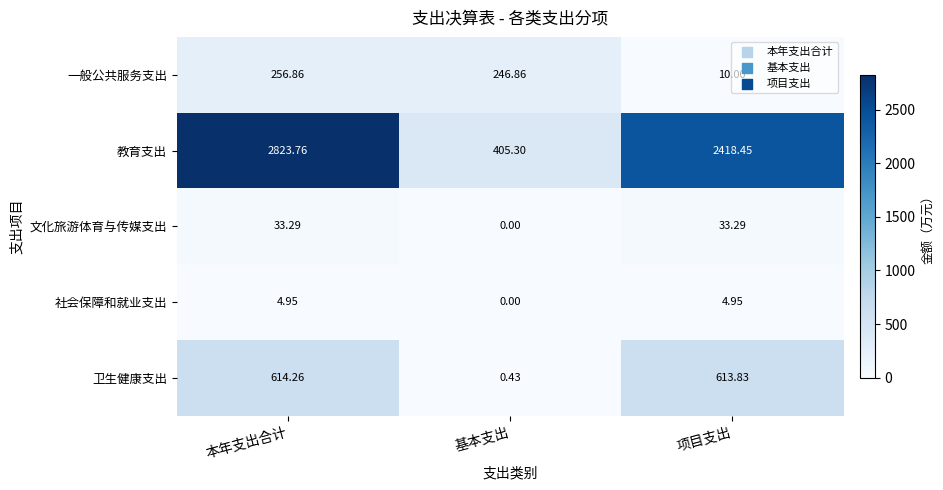

Where does the 一般公共服务支出 series first go above 246?

本年支出合计